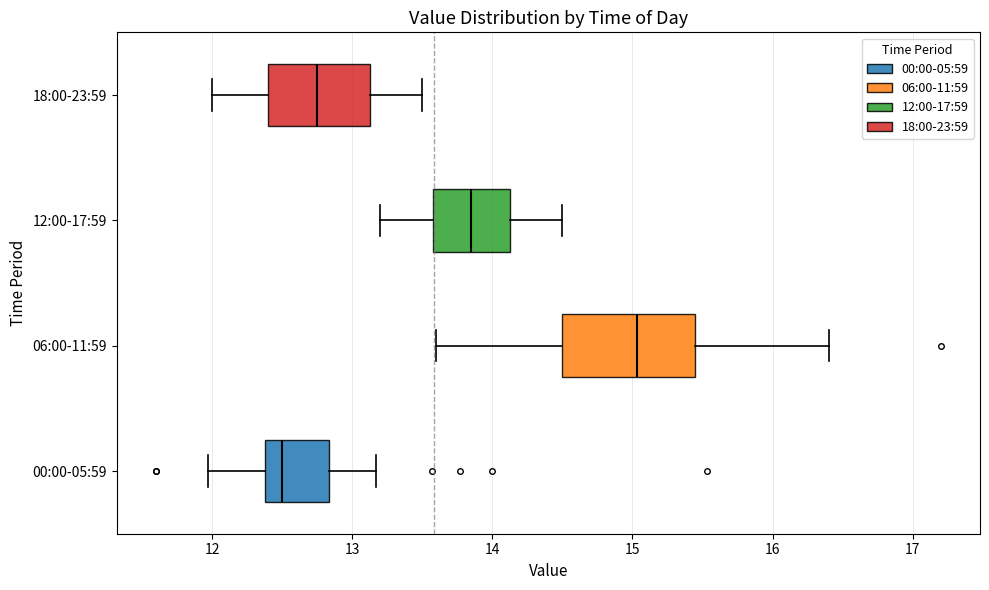

Comparing the boxes themselves (not the whiskers), which one is the widest?

06:00-11:59